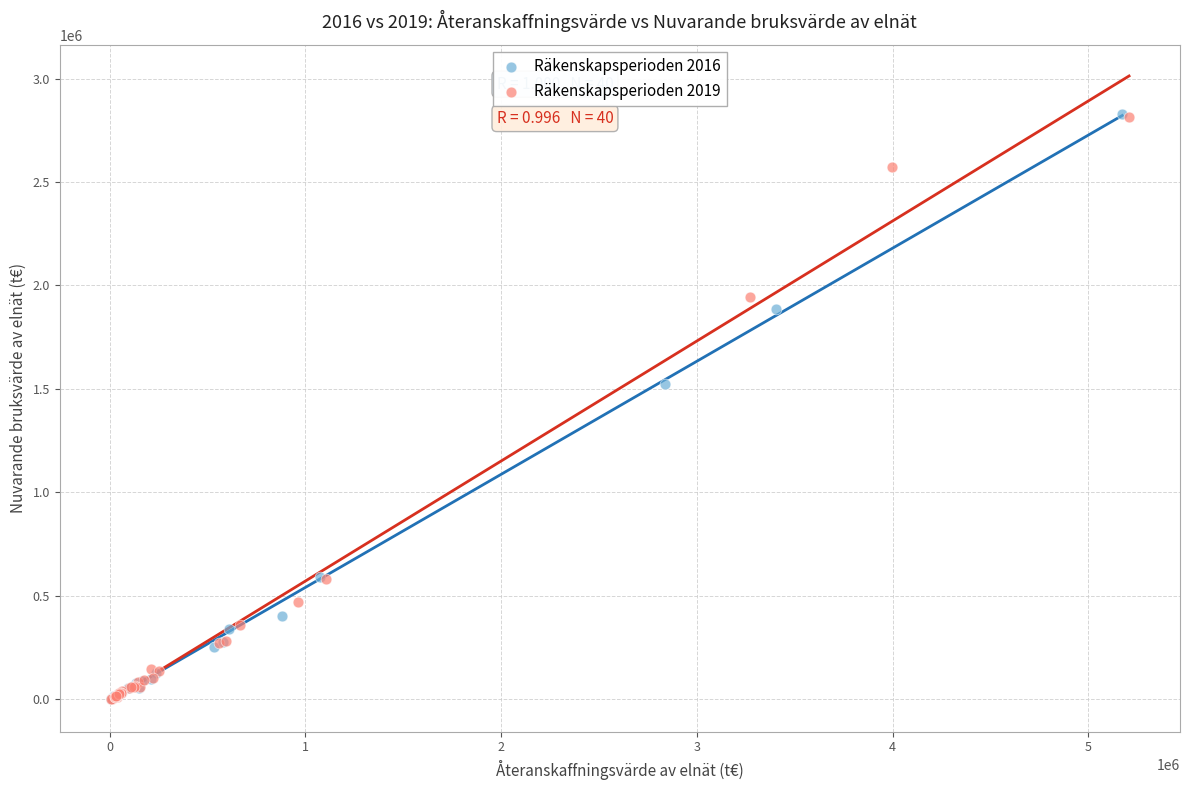

Which series has the largest Y range (max minus min)?

Räkenskapsperioden 2016